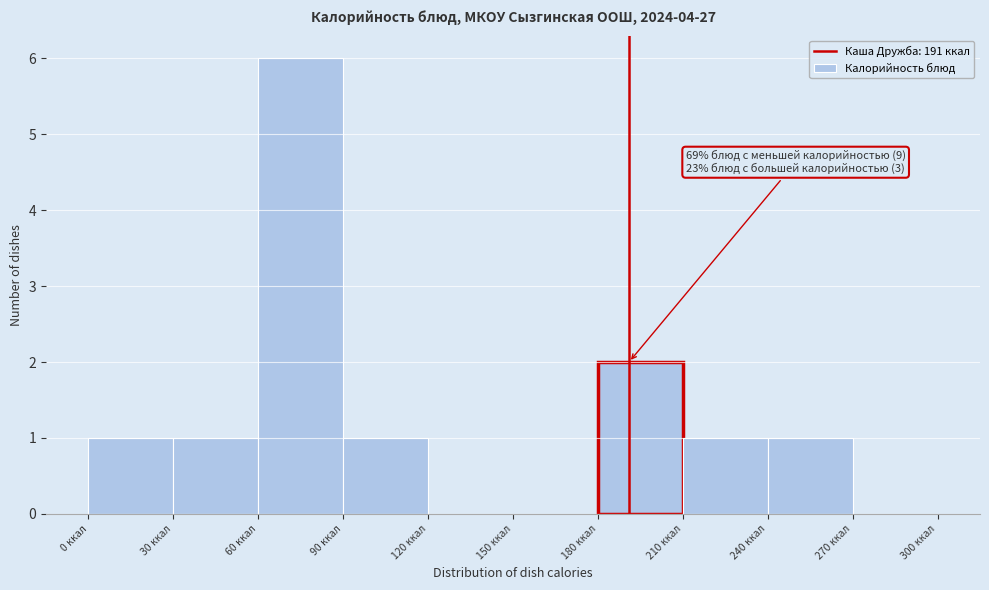

Over which range of the x-axis is the bar tallest?

60 to 90